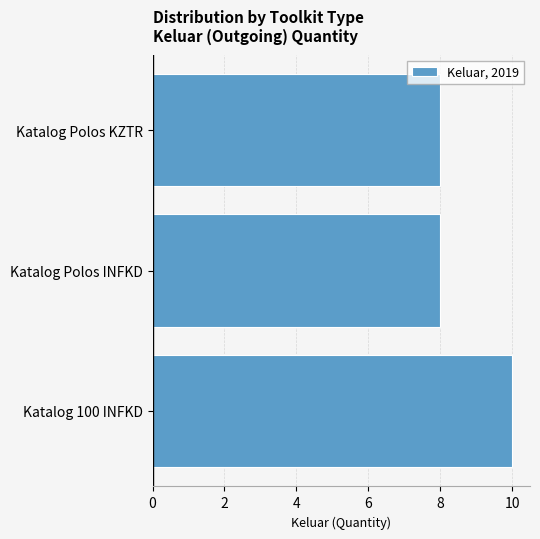

Are the bars grouped side by side (vs. stacked)?

No